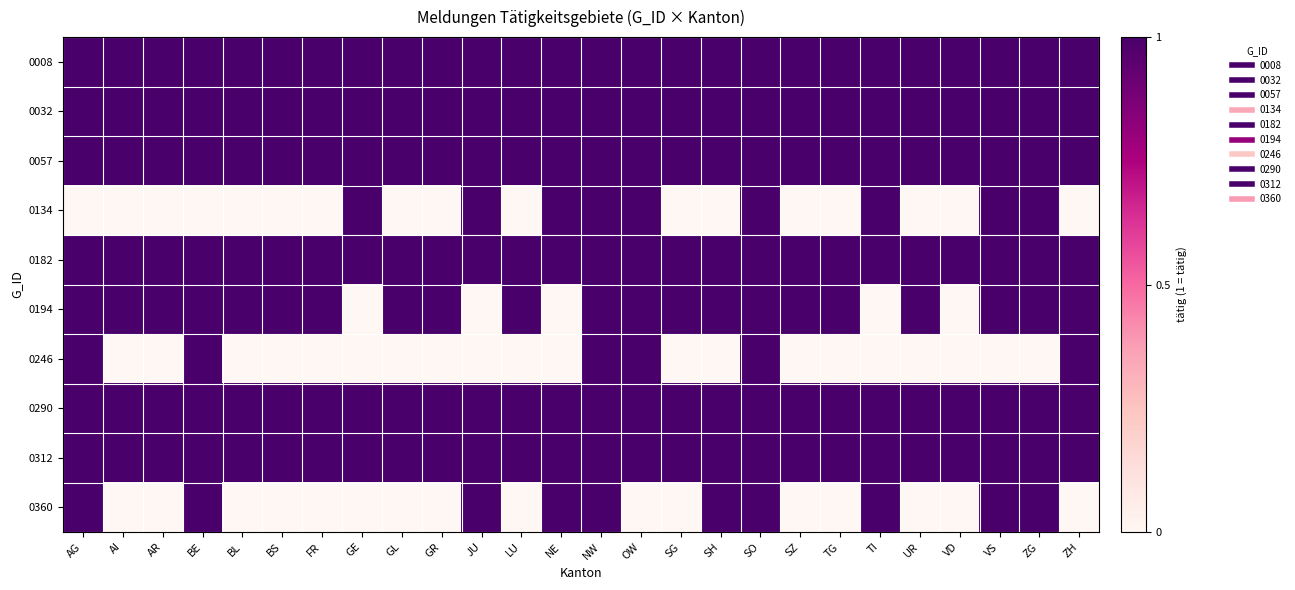

At how many categories does at least one series exceed 0?

26